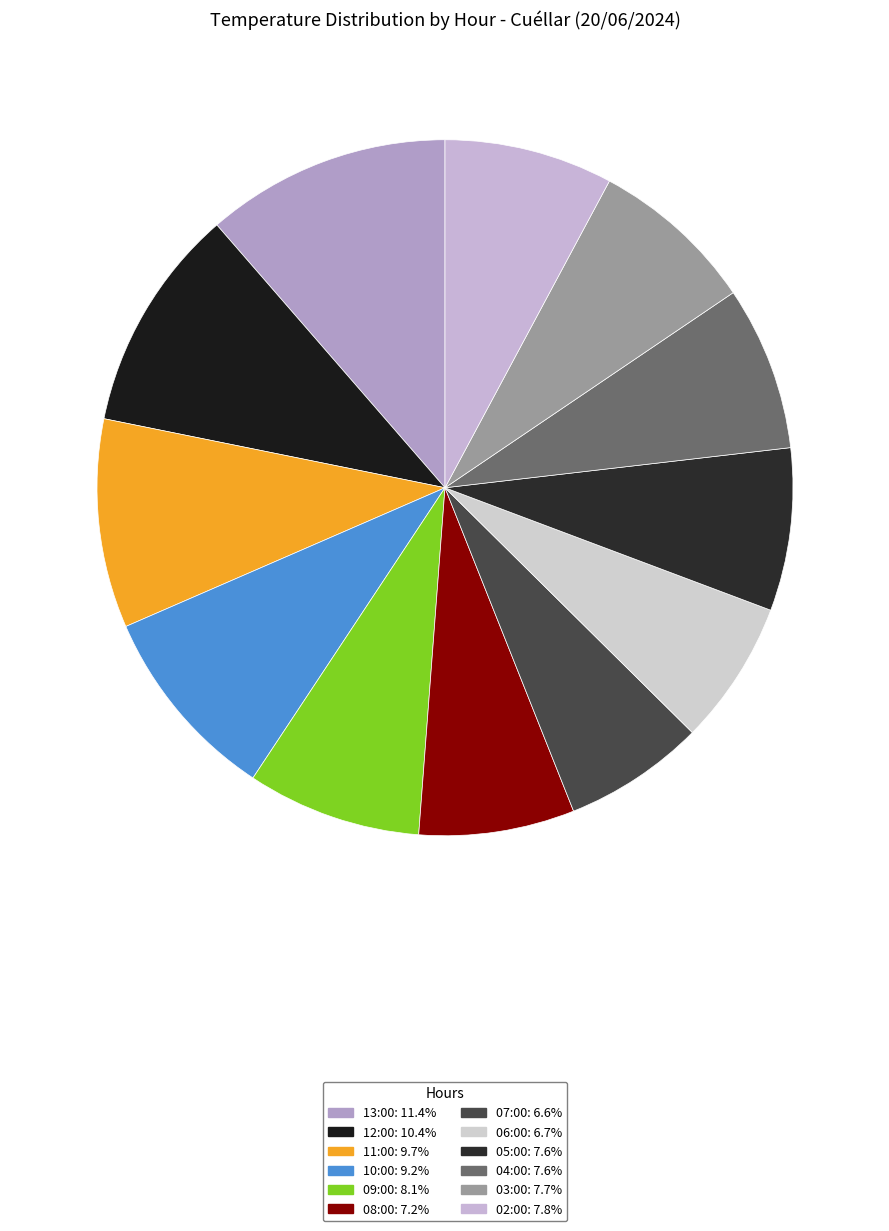

How much of the chart is everything except 05:00?

92.4%